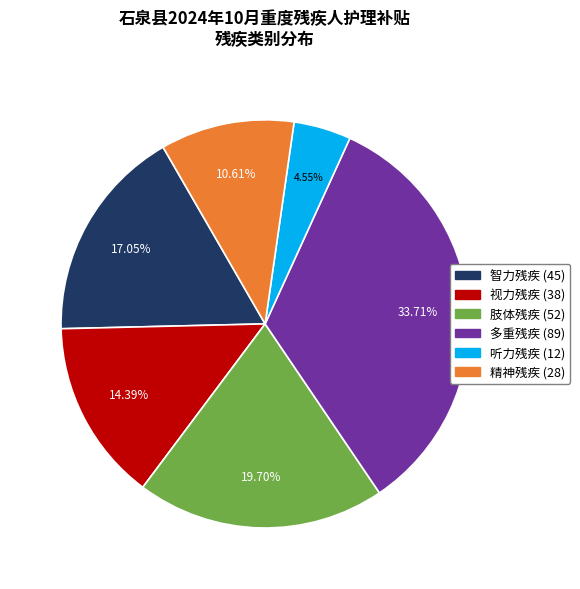

Does 视力残疾 account for over 50% of the chart?

No